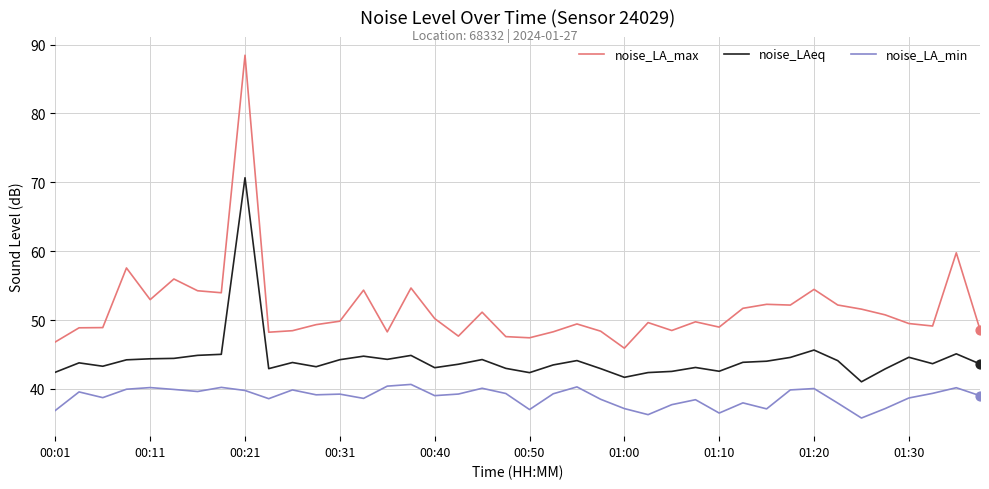

Which series has the widest spread of values?

noise_LA_max